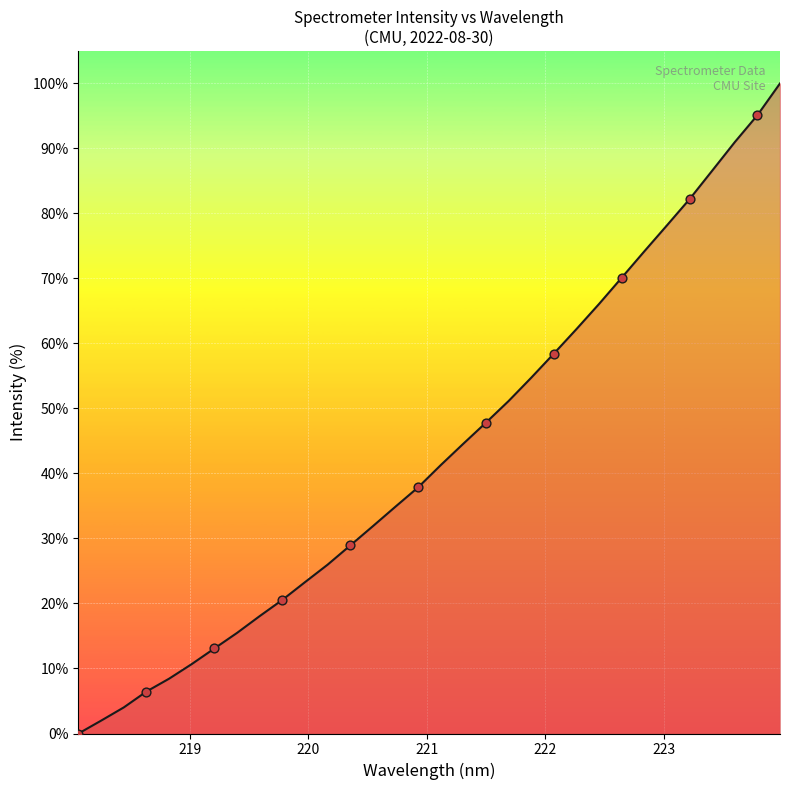

What is the greatest value displayed?

100.0